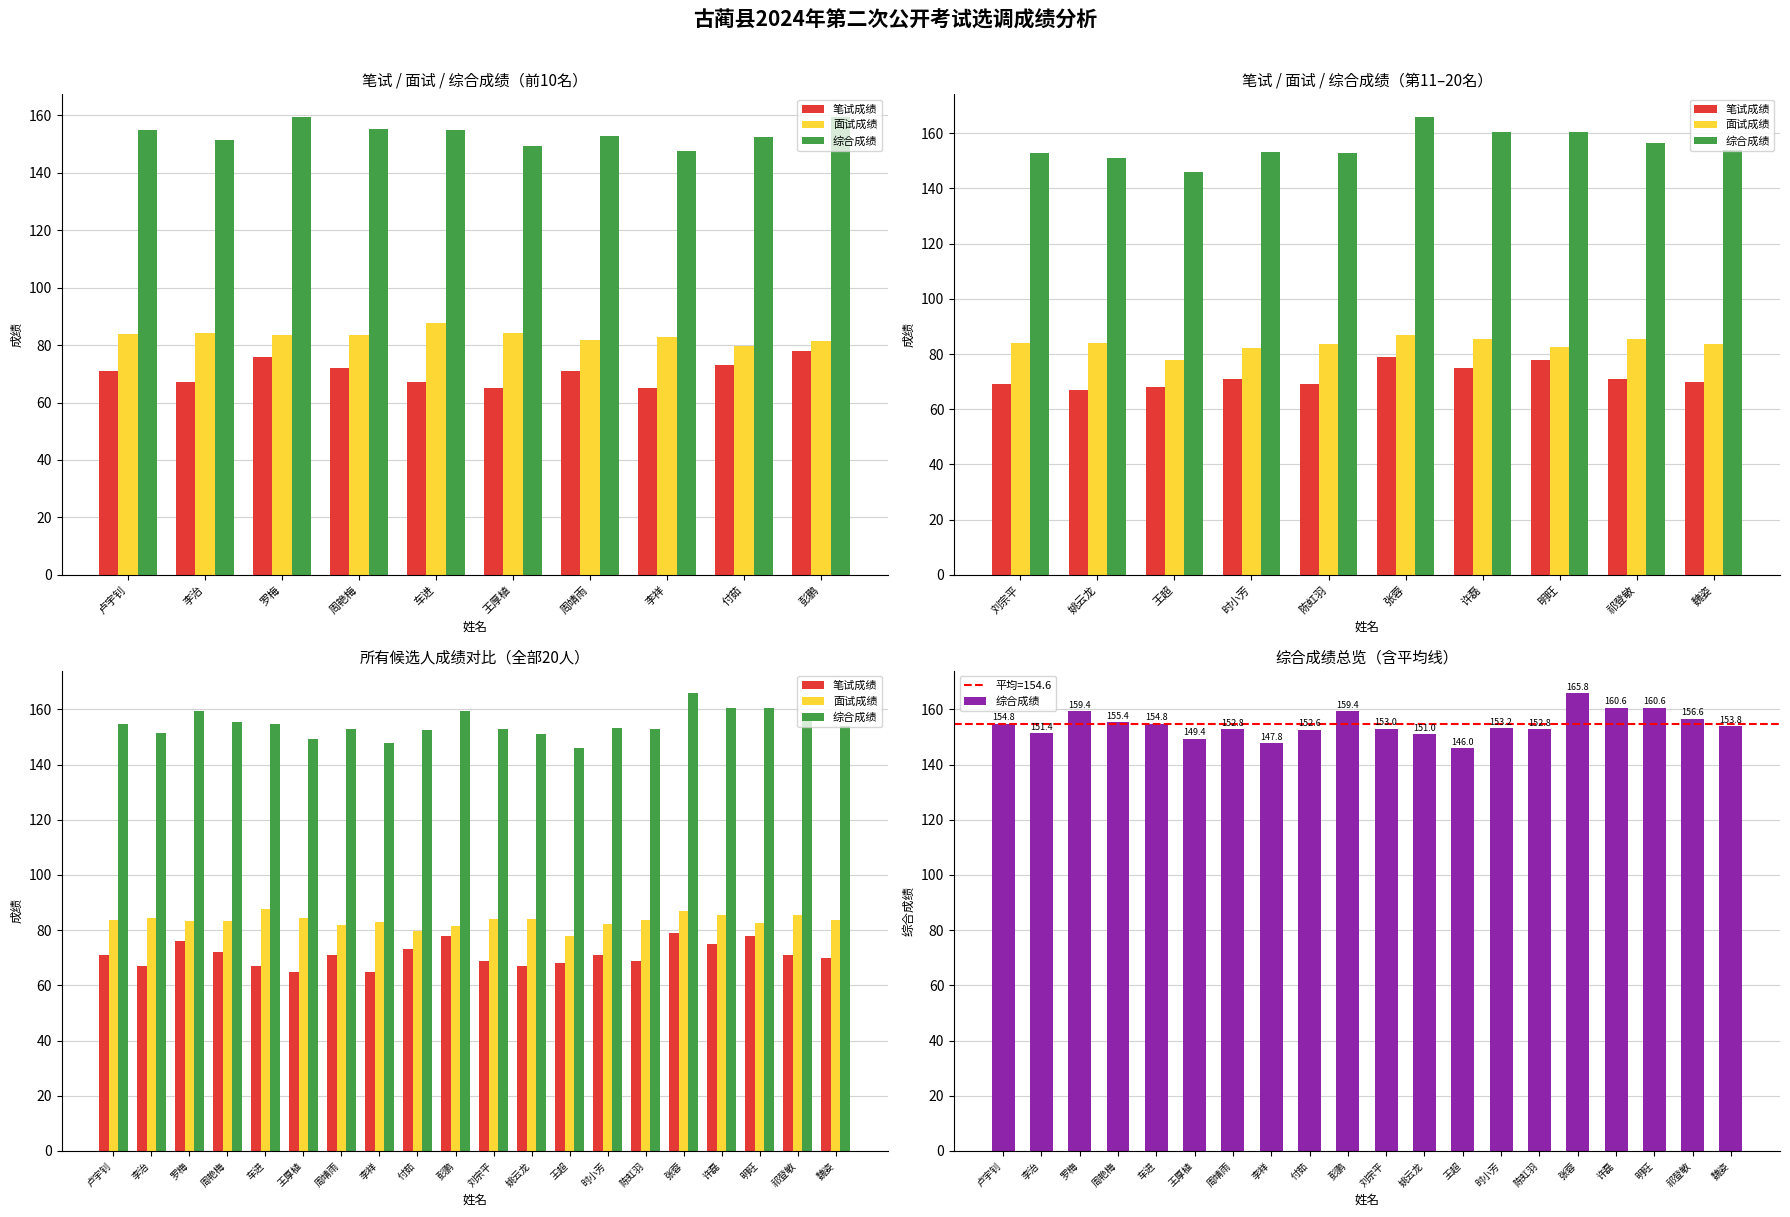

What is the difference between the maximum and second lowest values in the 面试成绩 series?

8.2